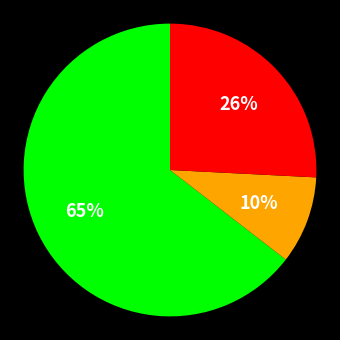

To the nearest percent, what is the average slice percentage?

33%